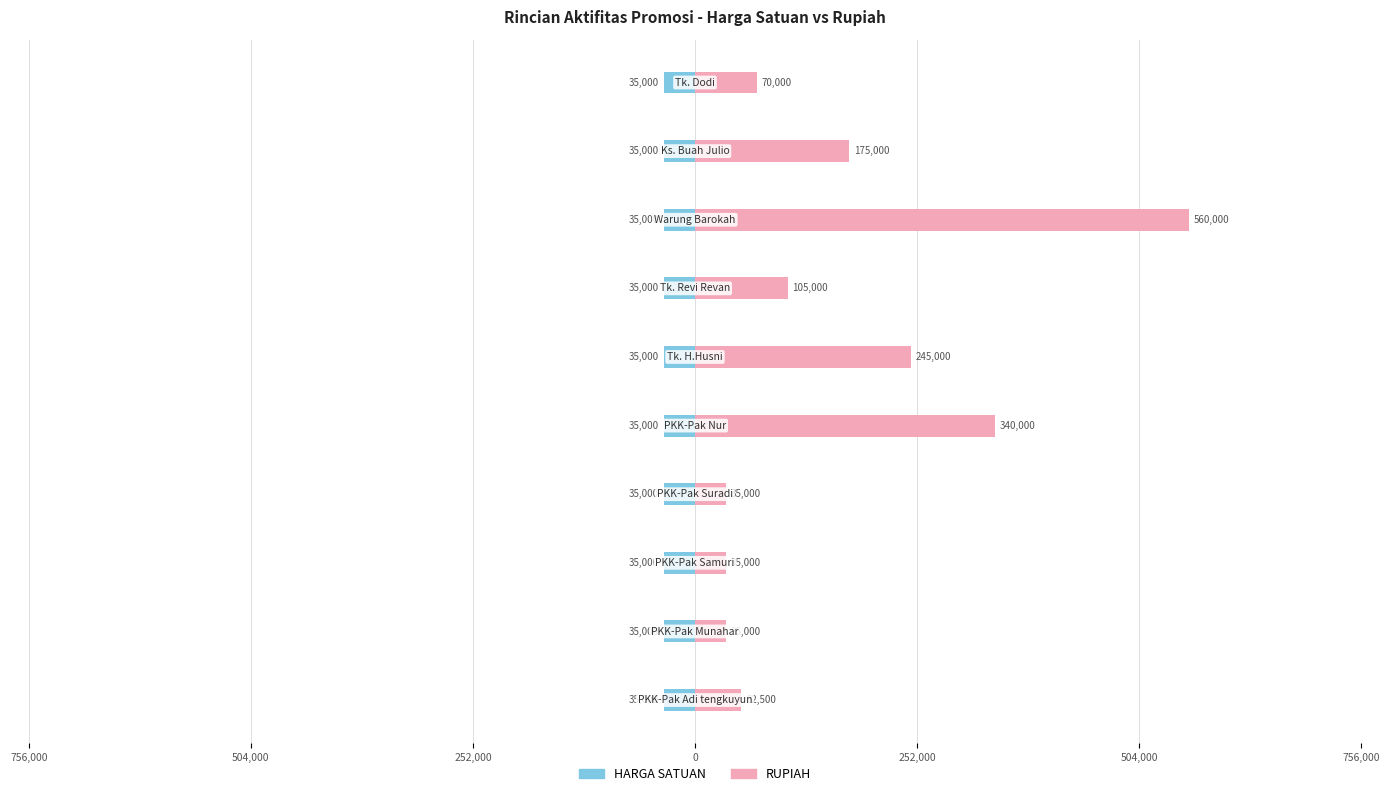

Which series has the largest range (max minus min)?

RUPIAH